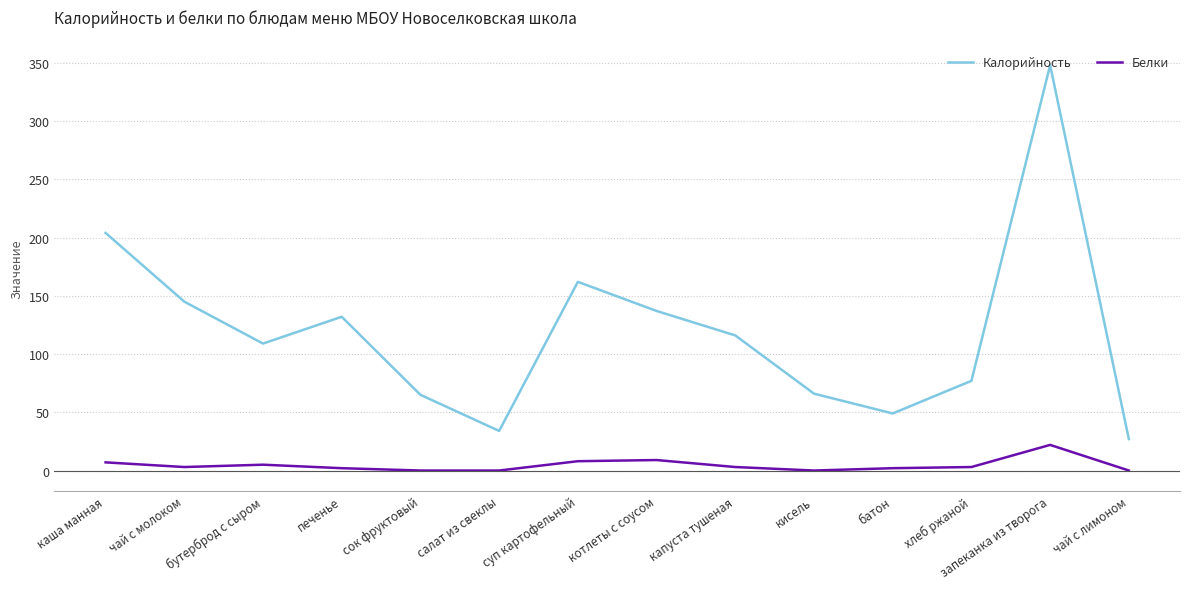

The Белки series shows 39 at запеканка из творога. True or false?

False